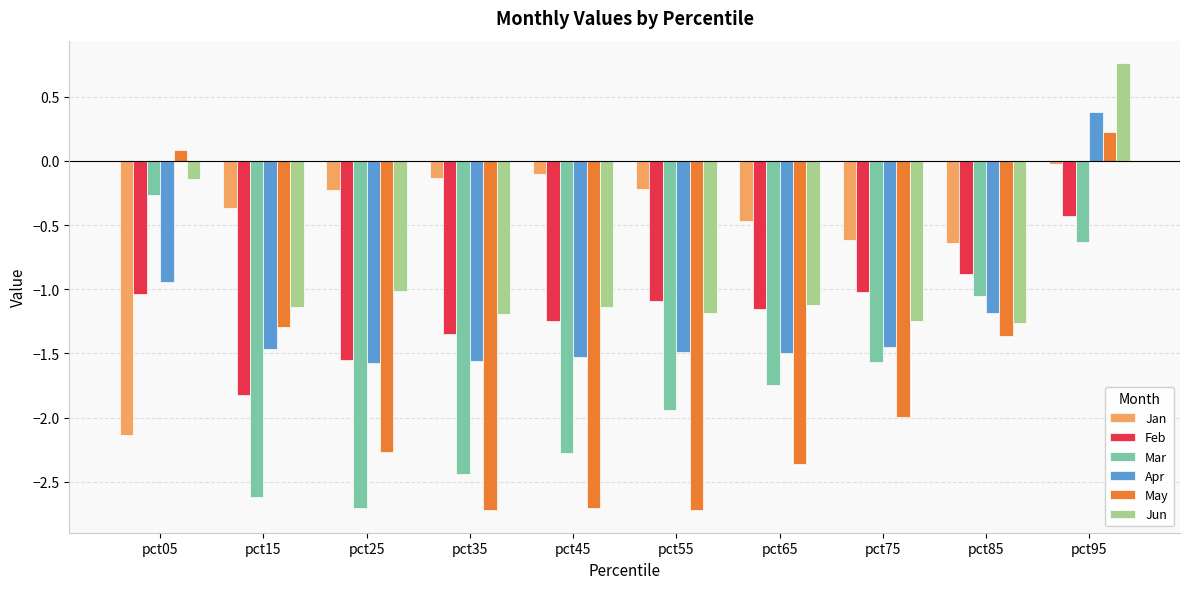

Rank the series by their maximum value, from lowest to highest.

Feb, Mar, Jan, May, Apr, Jun